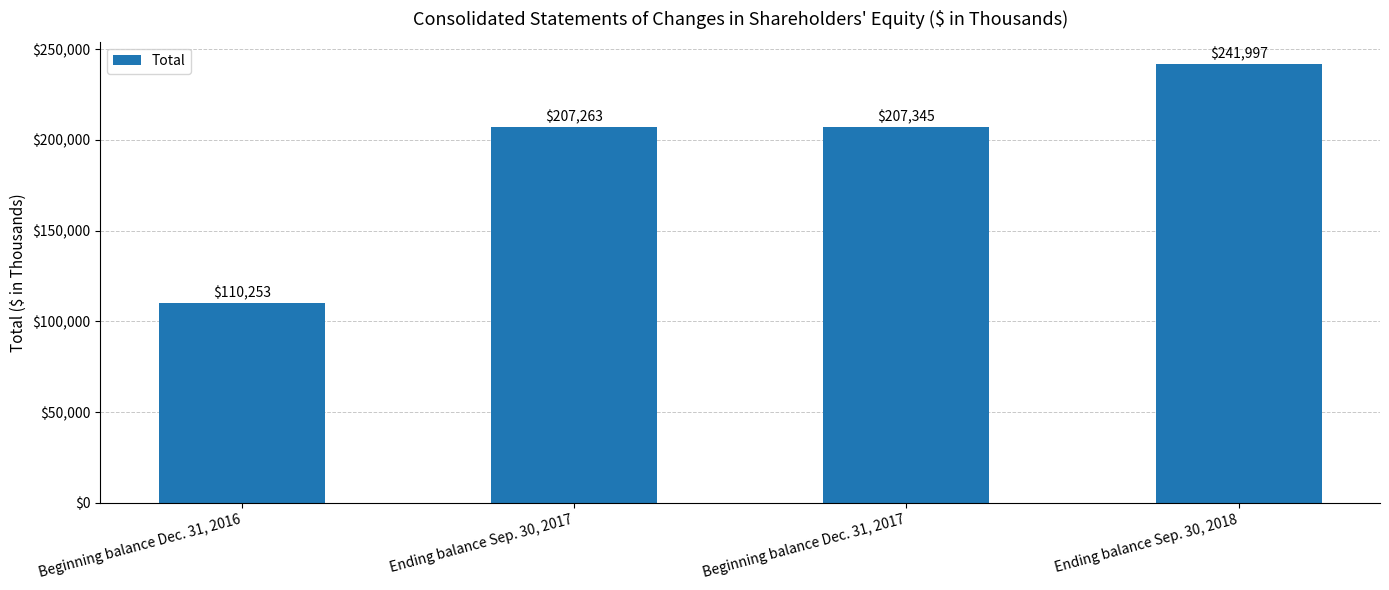

The value at Beginning balance Dec. 31, 2017 is 118345. True or false?

False